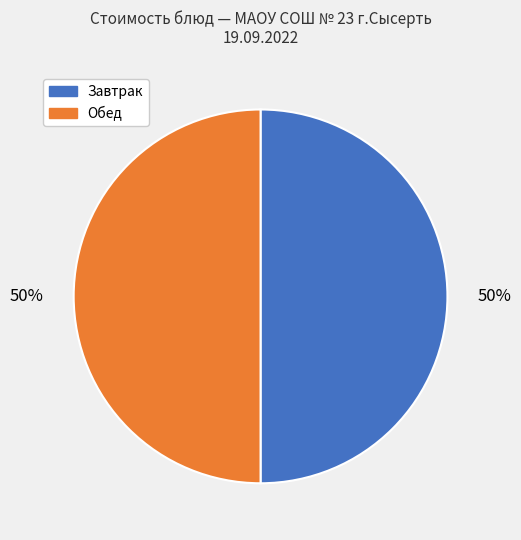

Approximately how many times larger is the value at Обед compared to Завтрак?

1.0